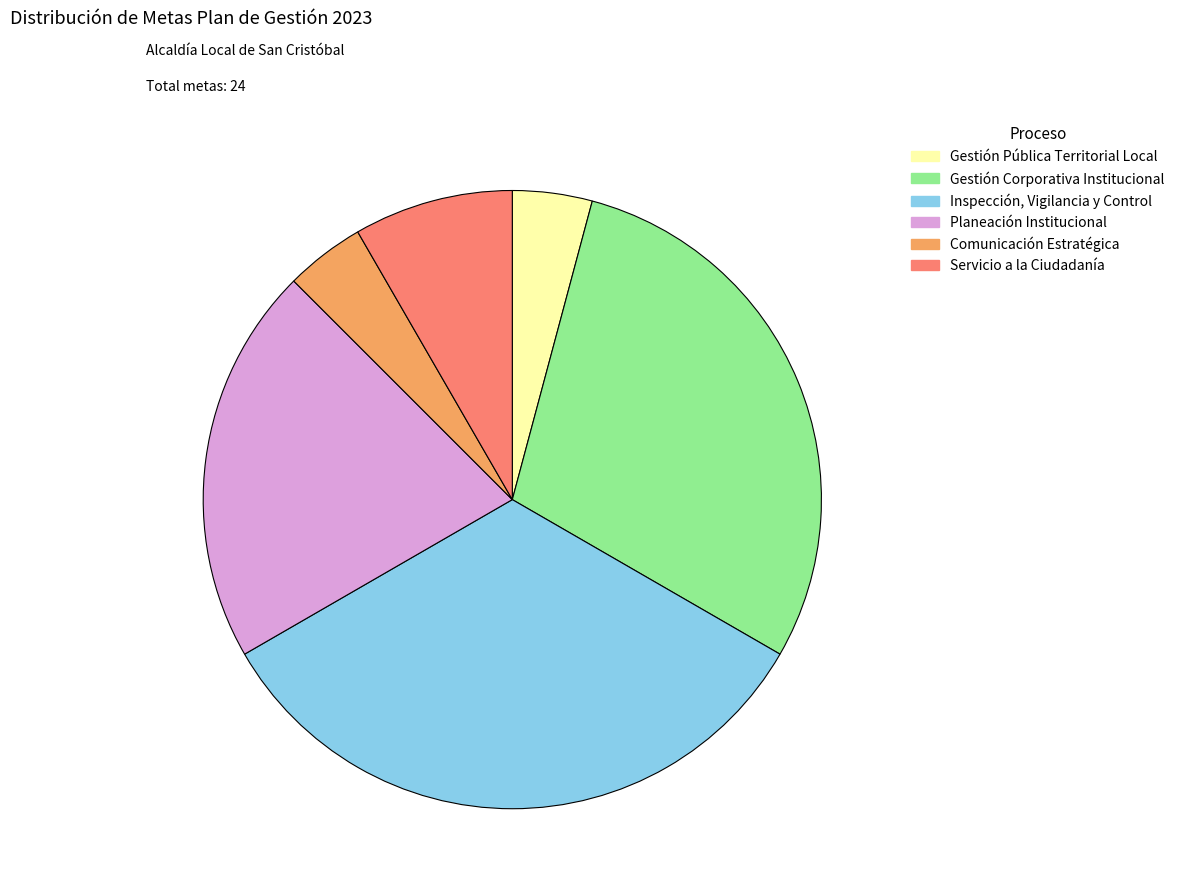

Is there a majority slice in this chart?

No